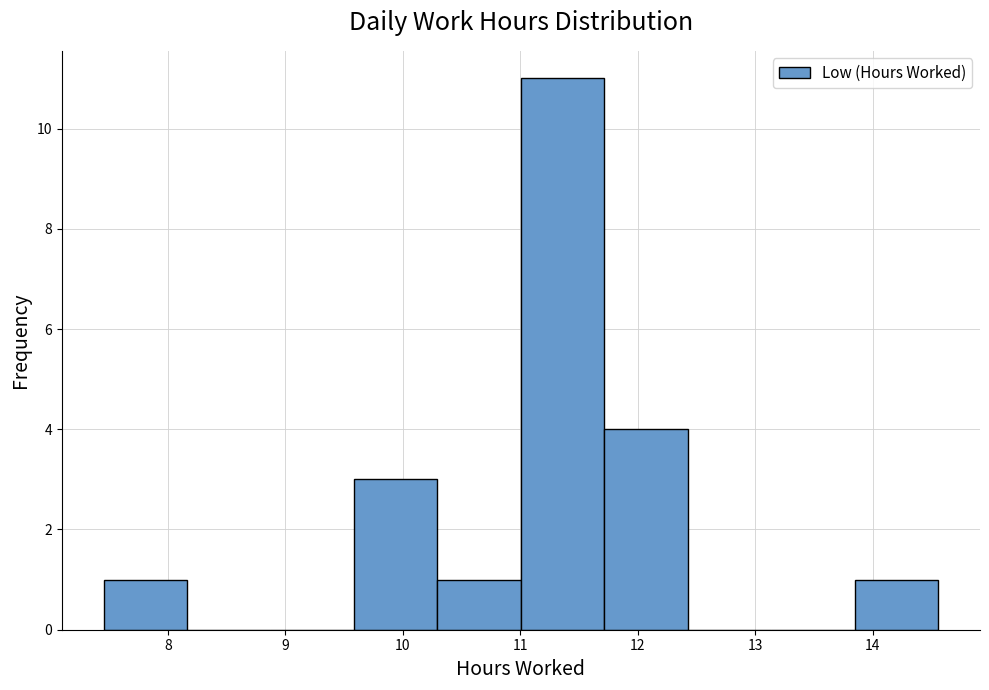

Reading left to right, transcribe this chart: for each bar, give the range it covers on the x-axis and its height. Neither the bar edges nor the heights are printed on the chart, so give them approximately, as read against the axes.

7.5 to 8.2: 1
8.2 to 8.9: 0
8.9 to 9.6: 0
9.6 to 10.3: 3
10.3 to 11.0: 1
11.0 to 11.7: 11
11.7 to 12.4: 4
12.4 to 13.1: 0
13.1 to 13.8: 0
13.8 to 14.6: 1